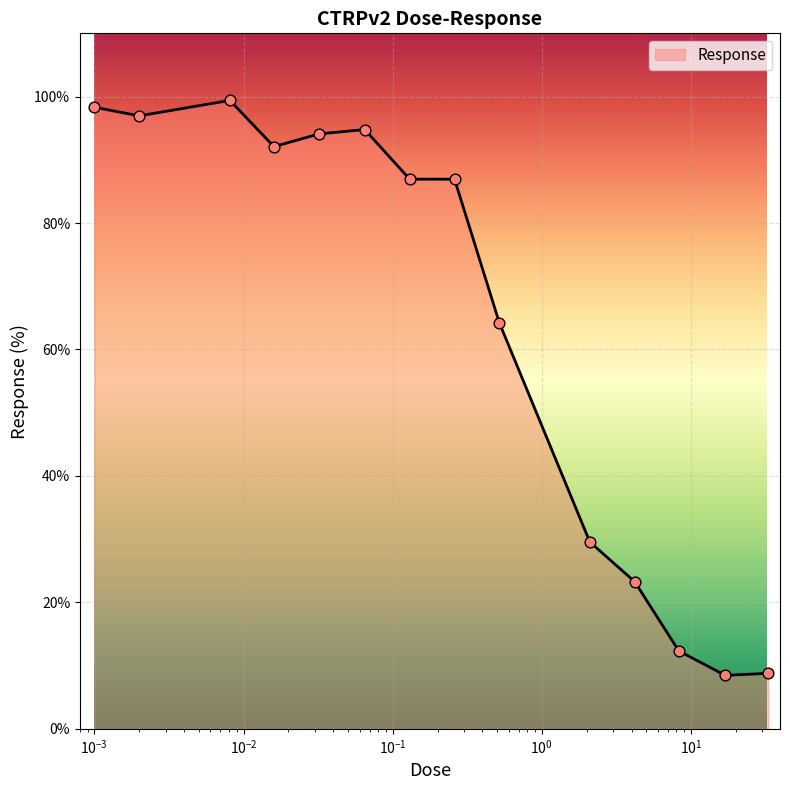

What is the difference between the maximum and minimum values?

90.9